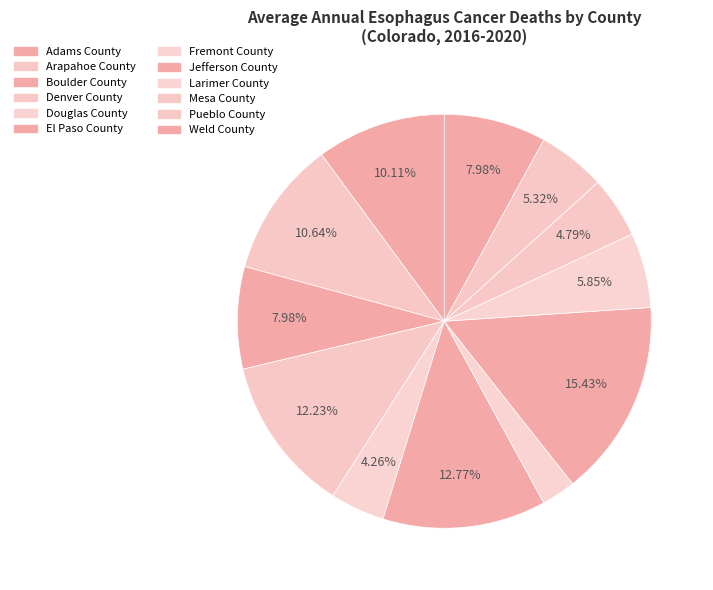

What percentage is the El Paso County slice, to the nearest percent?

13%